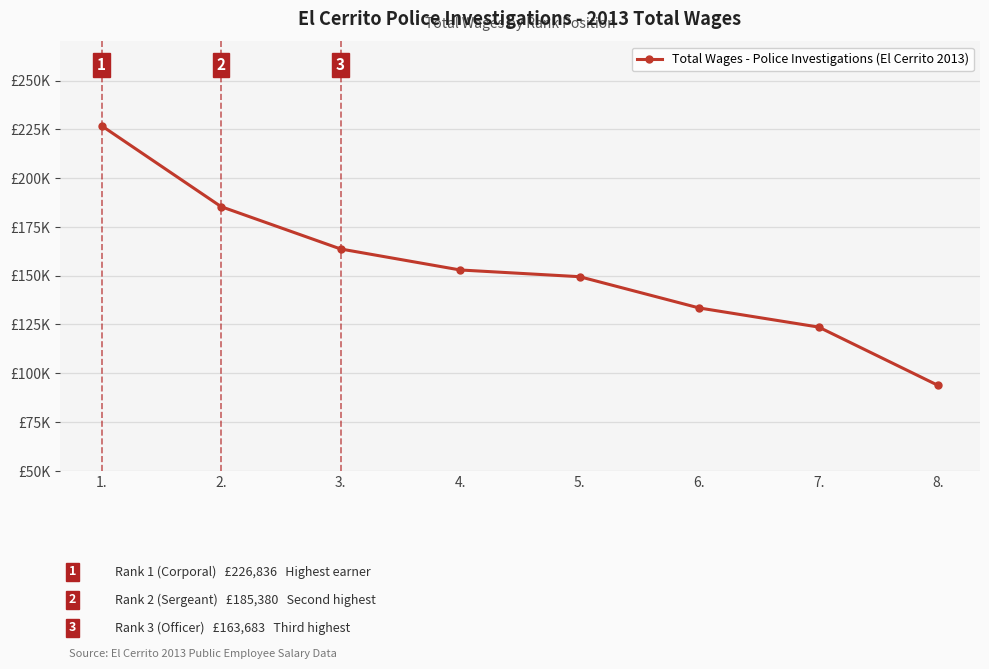

What is the difference between the maximum and minimum values?

133090